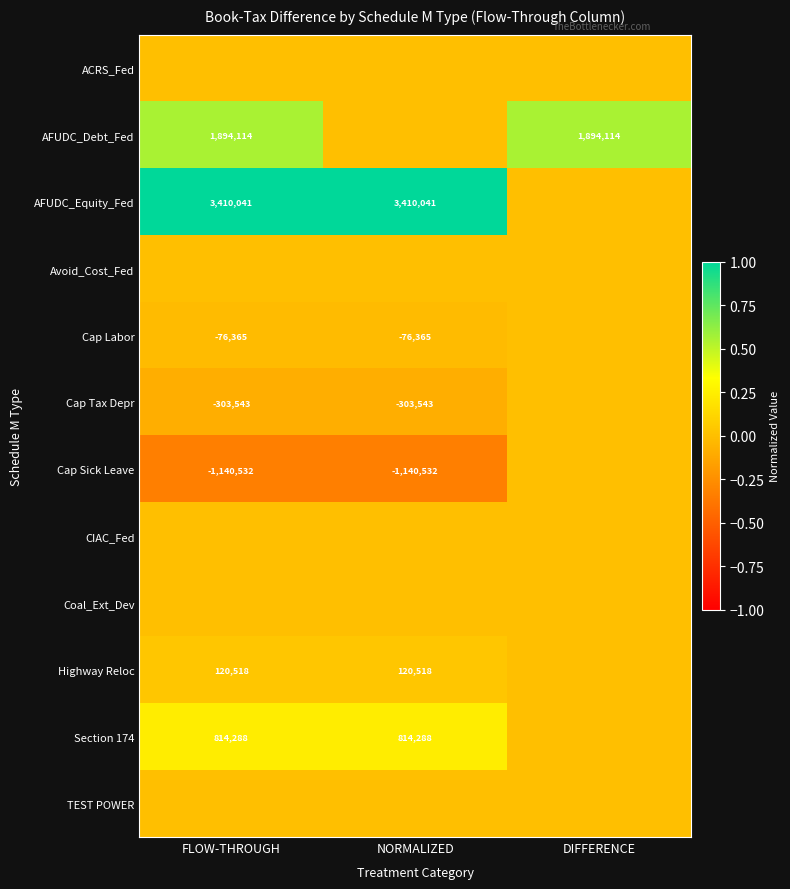

True or false: Cap Tax Depr has a value of -303543 at NORMALIZED.

True